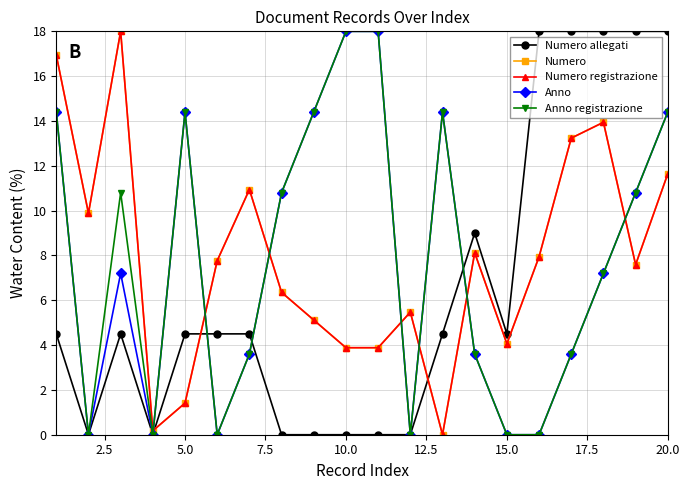

List the series in order of their peak value, lowest first.

Numero allegati, Numero, Numero registrazione, Anno, Anno registrazione